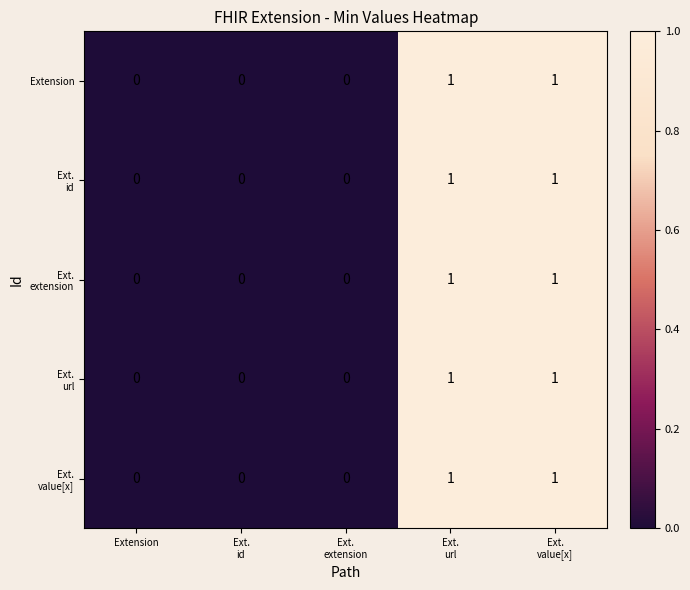

At which category is the sum across all series the highest?

Ext.
url